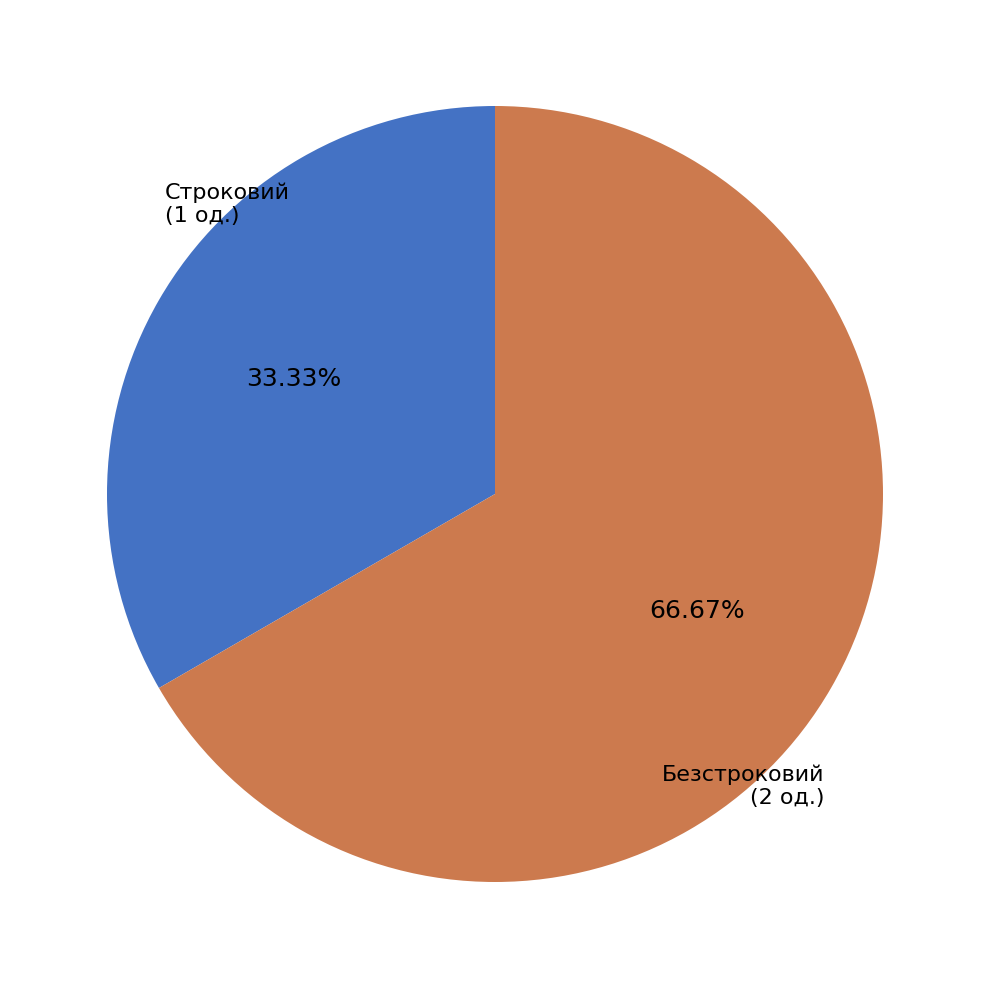

Is there any slice that represents more than half of the pie?

Yes